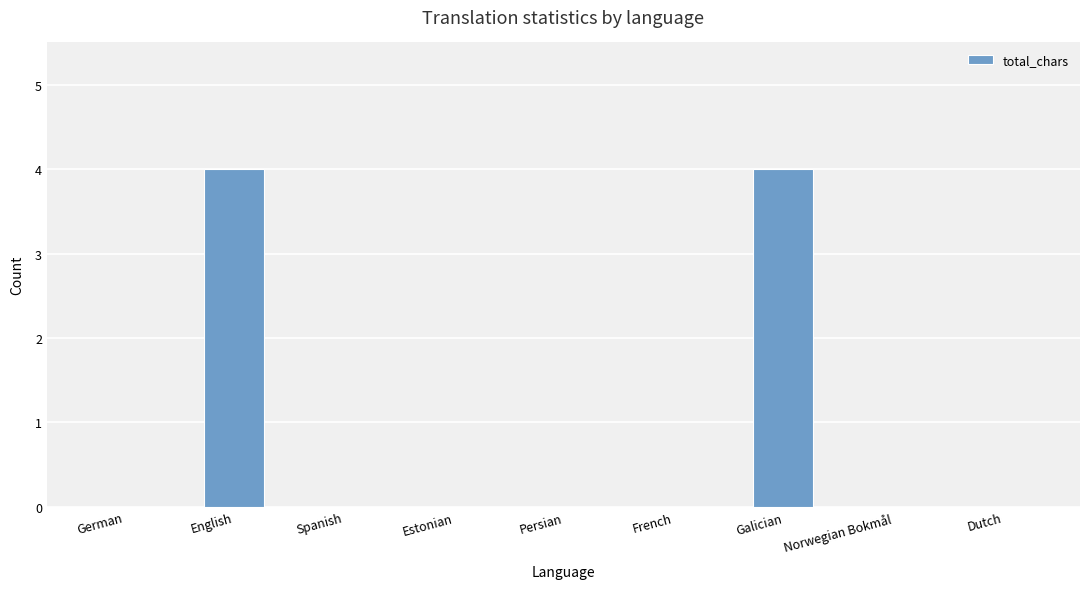

What is the change in value from Galician to Norwegian Bokmål?

-4